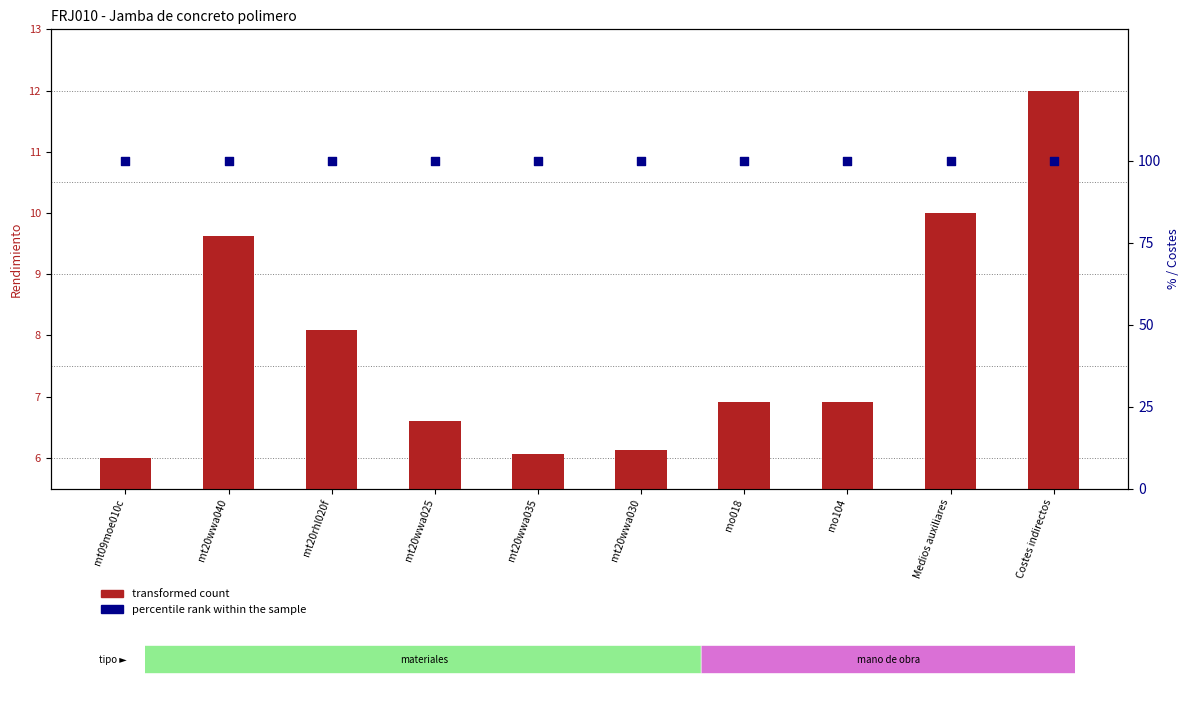

Is the value of percentile rank within the sample at Costes indirectos greater than the value of transformed count at mo104?

Yes